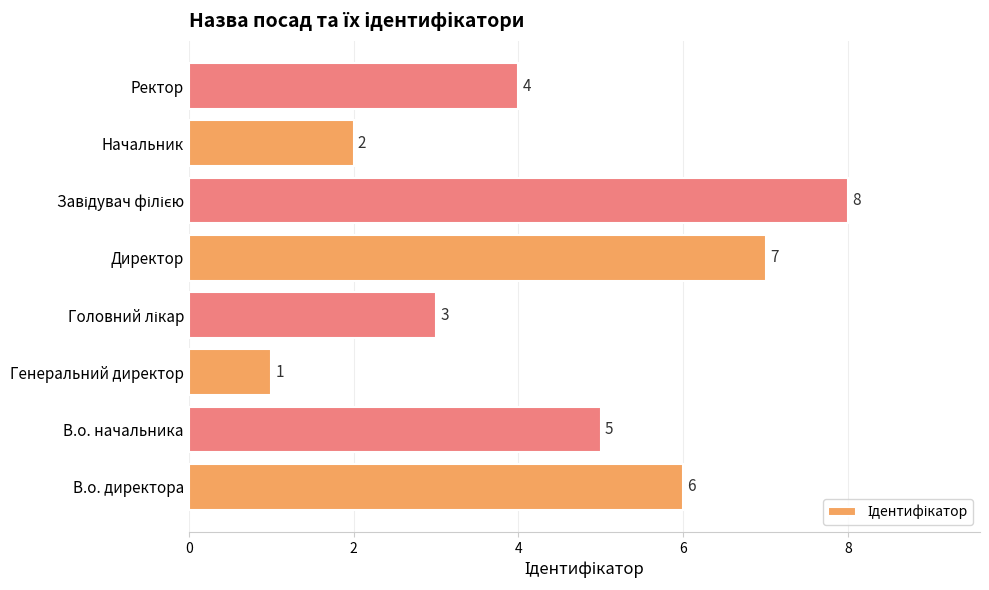

Which has a higher value, Директор or Ректор?

Директор